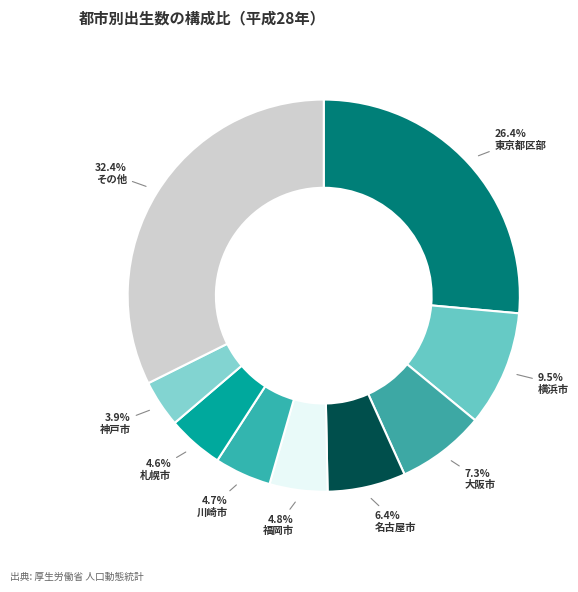

Count the number of slices in the pie.

9